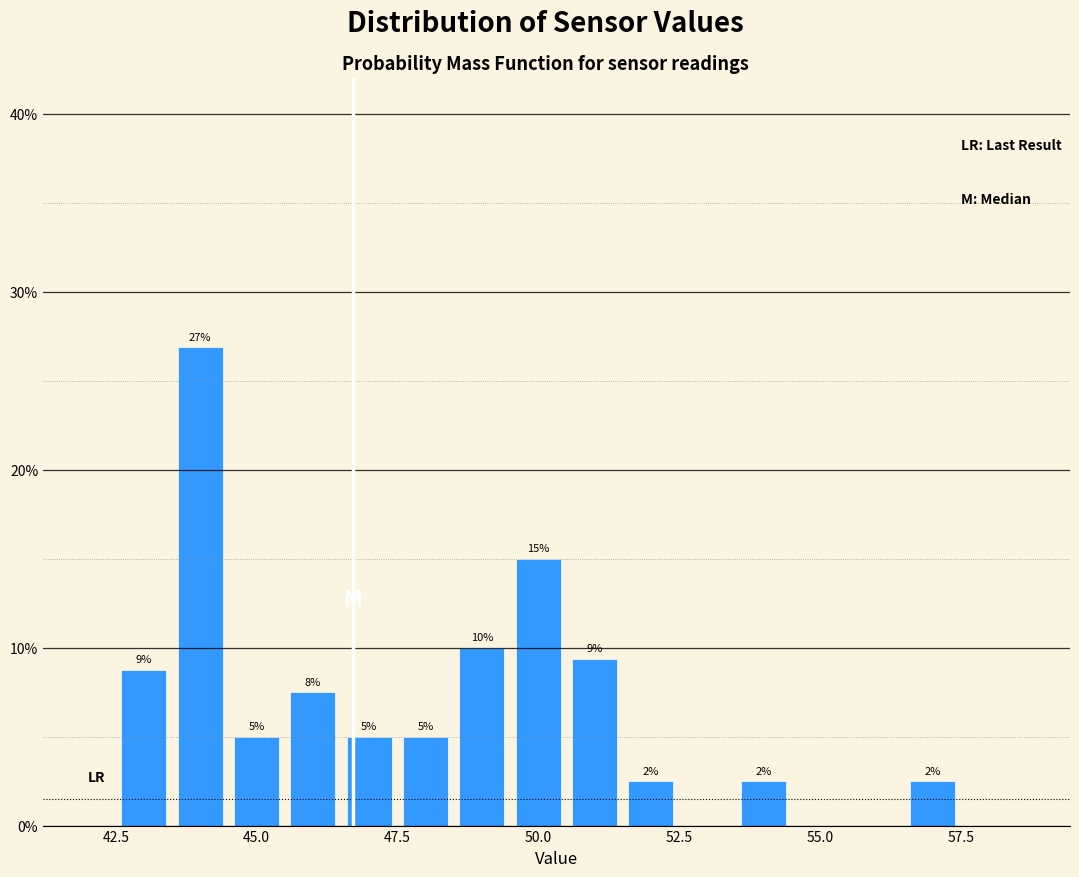

Read against the x-axis, roughly where is the centre of the tallest bar?

44.0